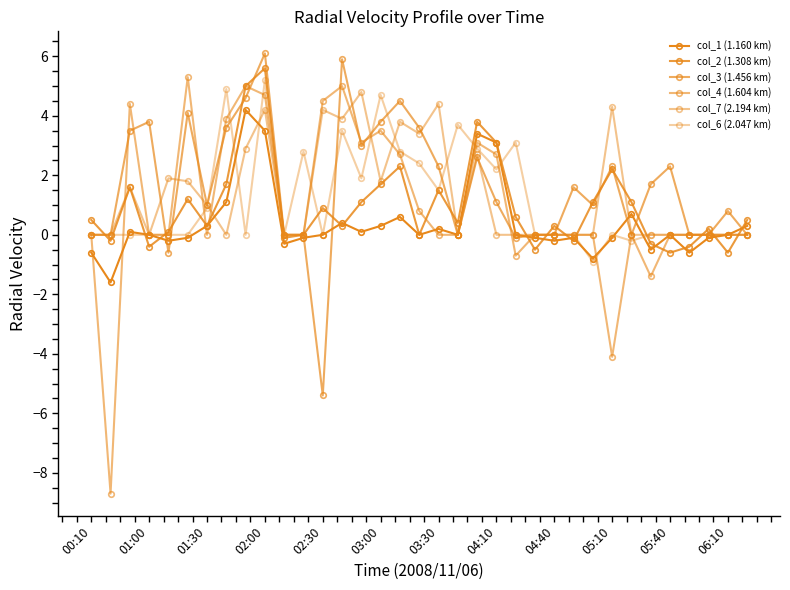

Count the number of data series in this chart.

6